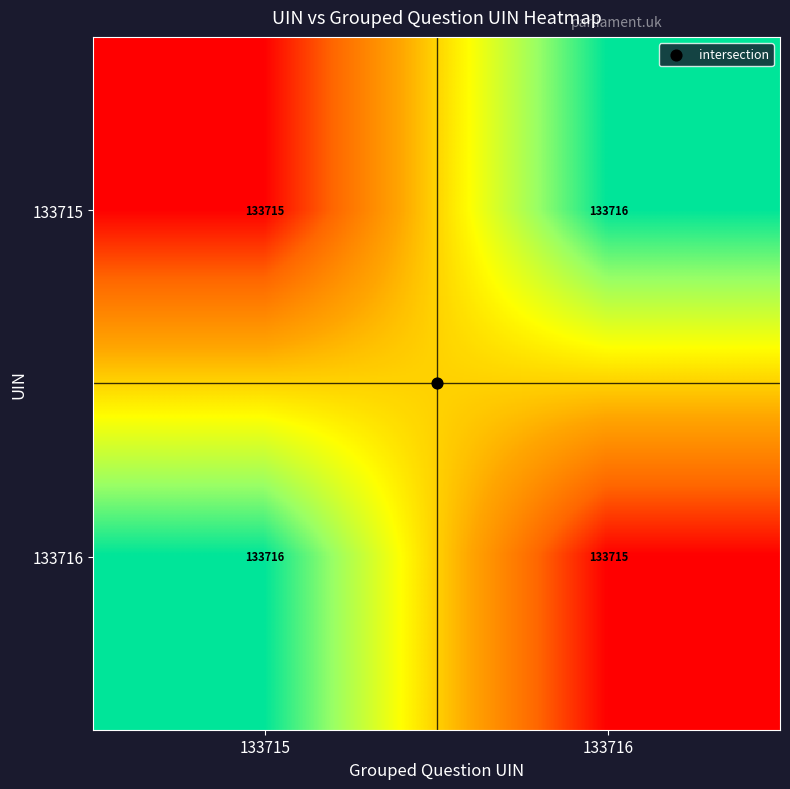

What is the sum of all 133716 values?

267431